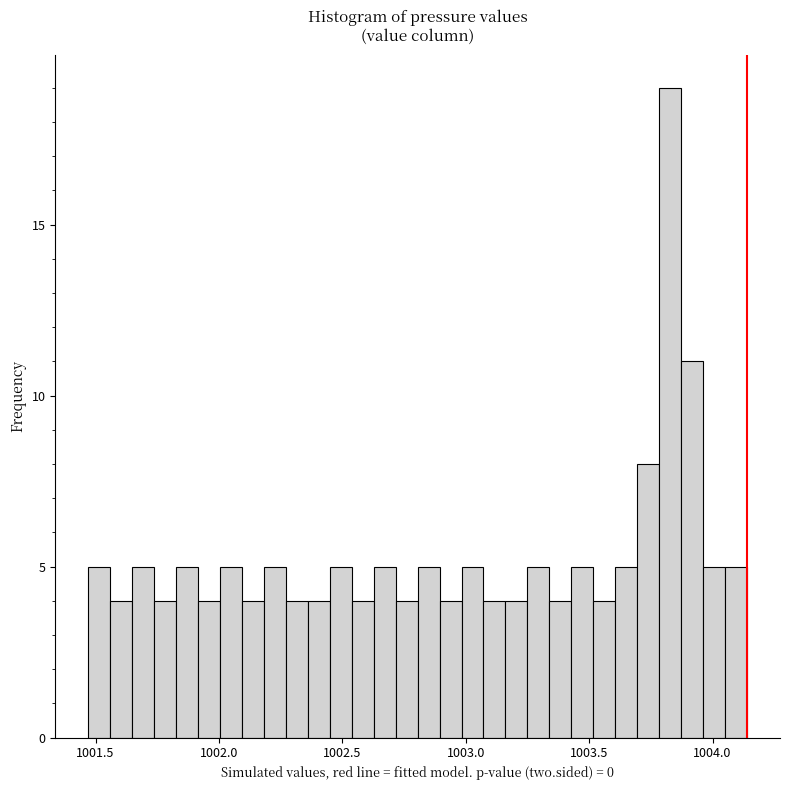

Around what value on the x-axis is the tallest bar? Give the approximate position of its centre, as read against the axis.

1003.85